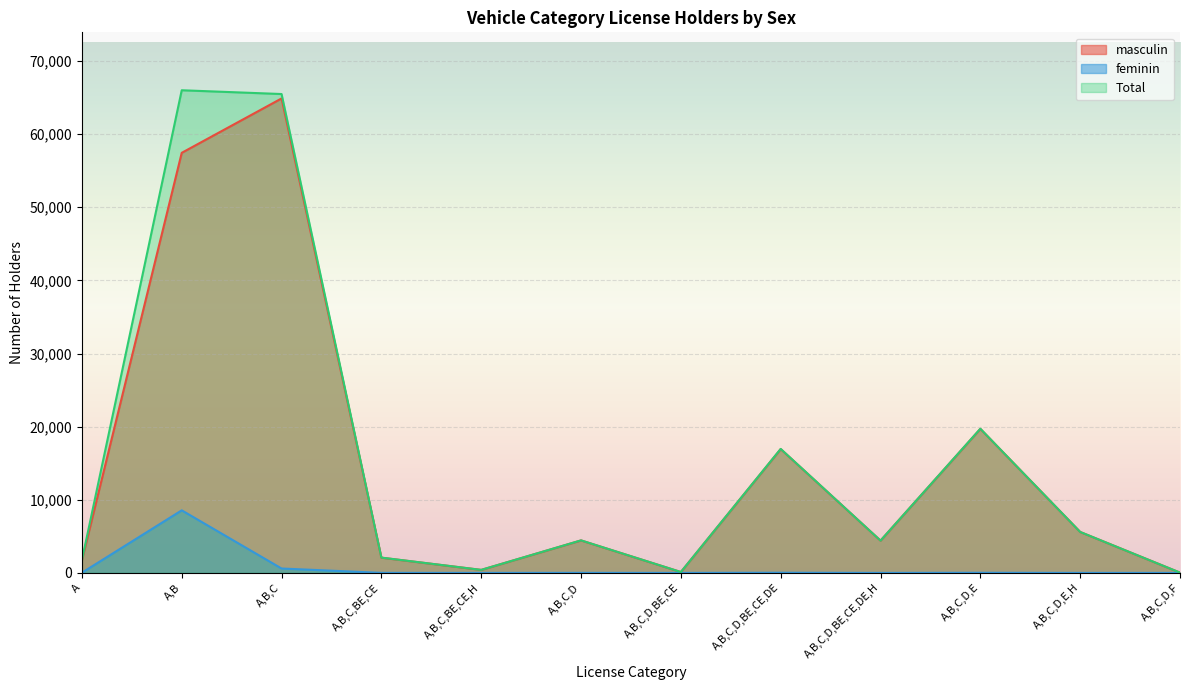

True or false: masculin has a value of 7768 at A,B,C,D,BE,CE,DE,H.

False